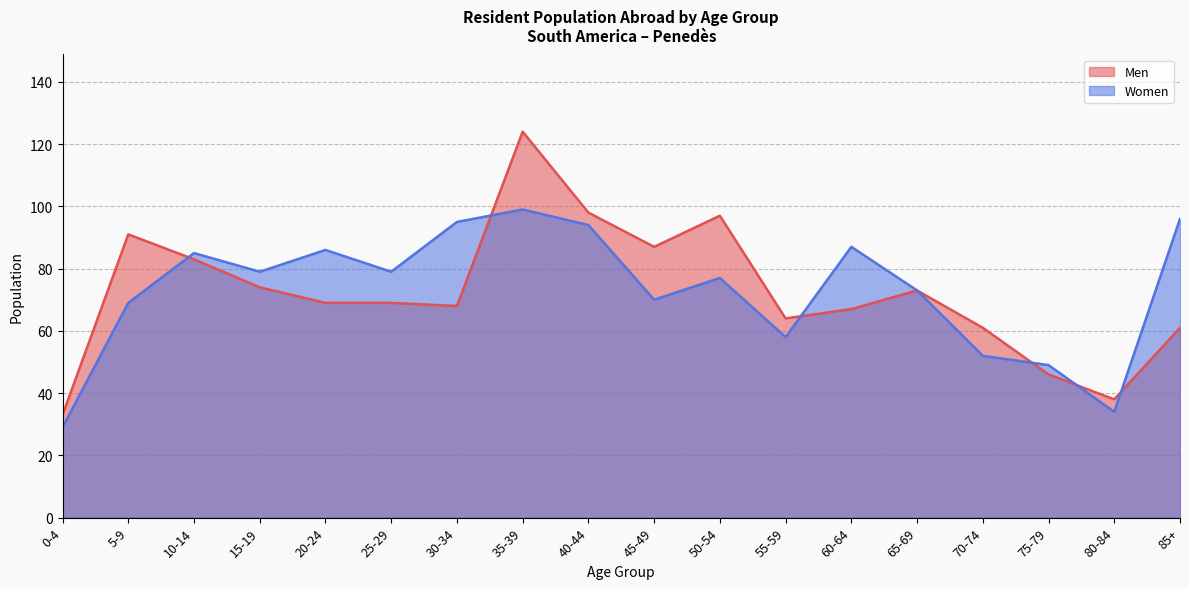

After their last crossing, which series has the higher values: Women or Men?

Women